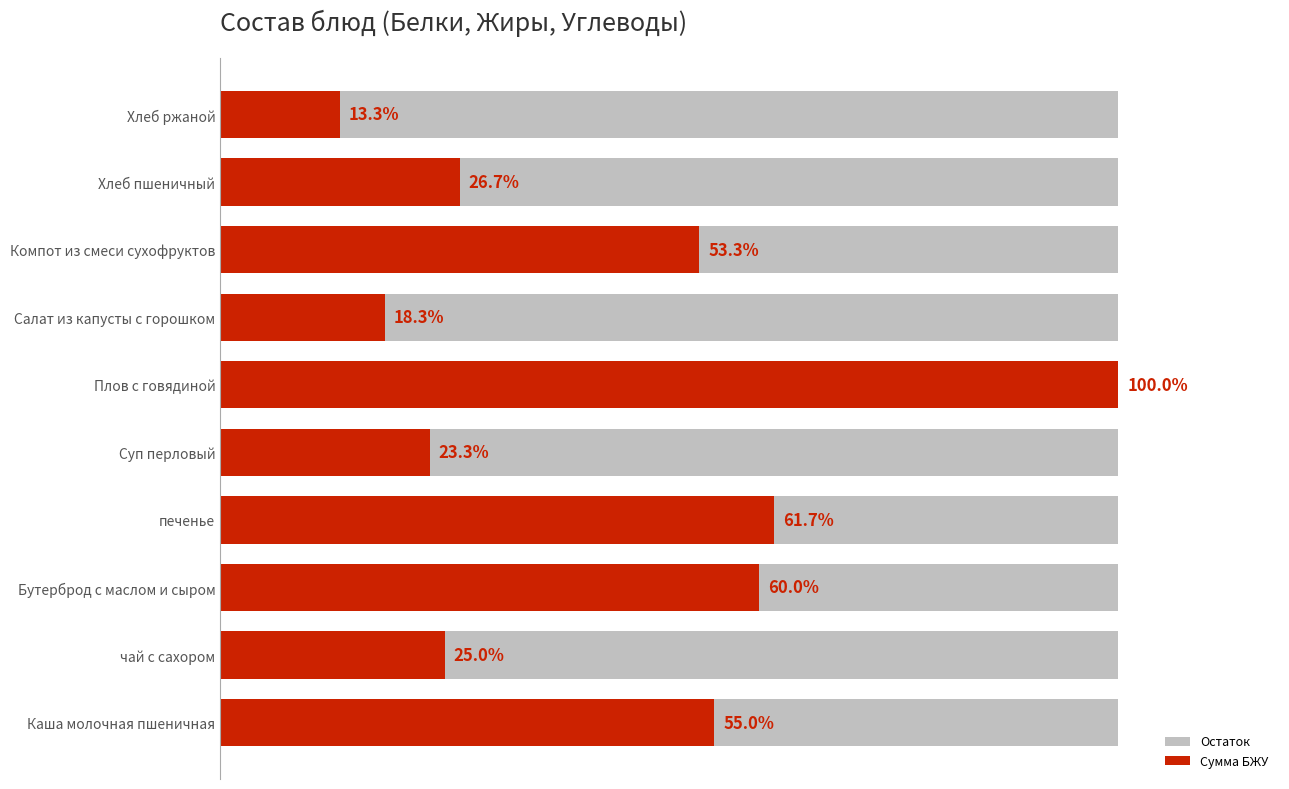

List the series in order of their peak value, lowest first.

Остаток, Сумма БЖУ